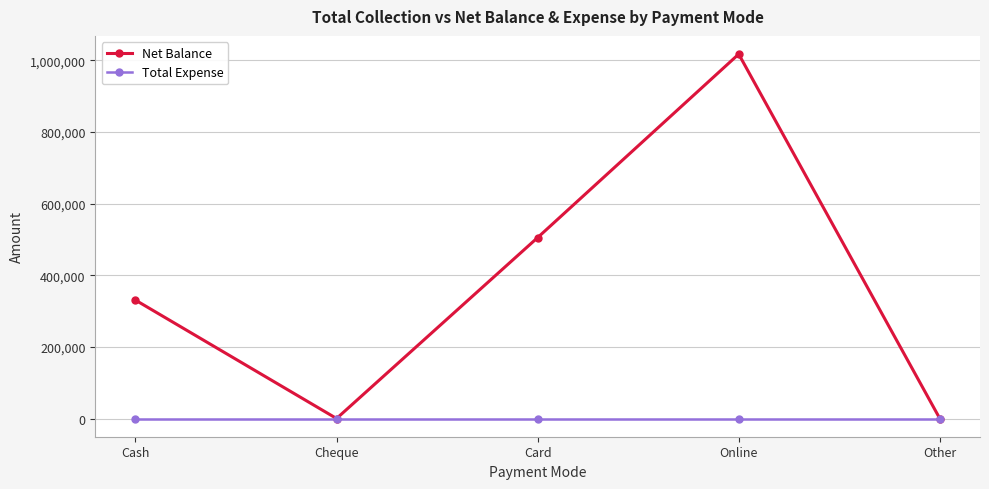

Which series has the largest range (max minus min)?

Net Balance